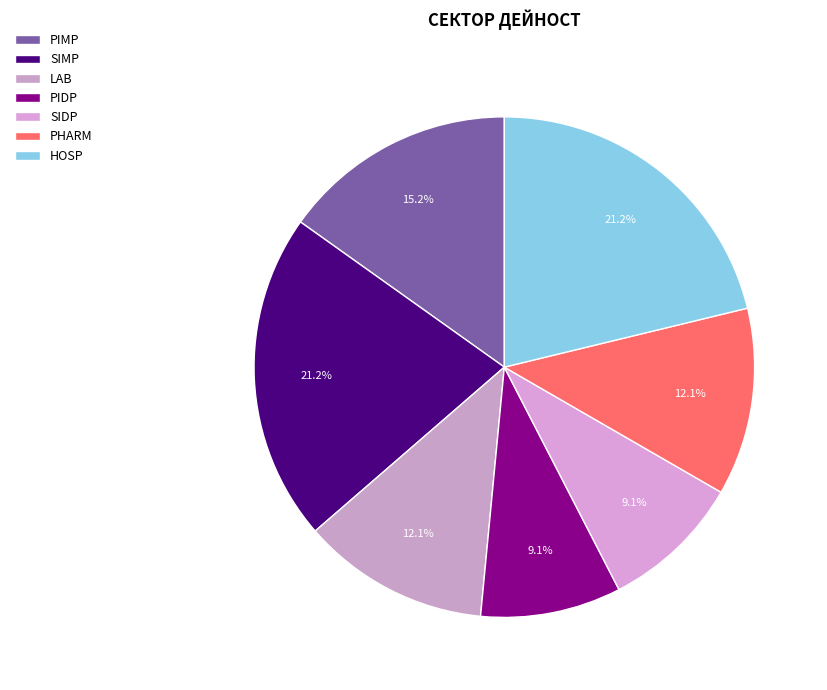

To the nearest percent, what is the difference between the PIDP and PHARM slice percentages?

3%